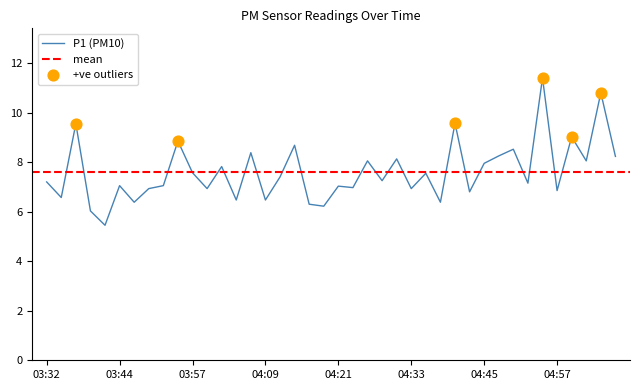

Which has a higher value, 04:11 or 04:40?

04:40